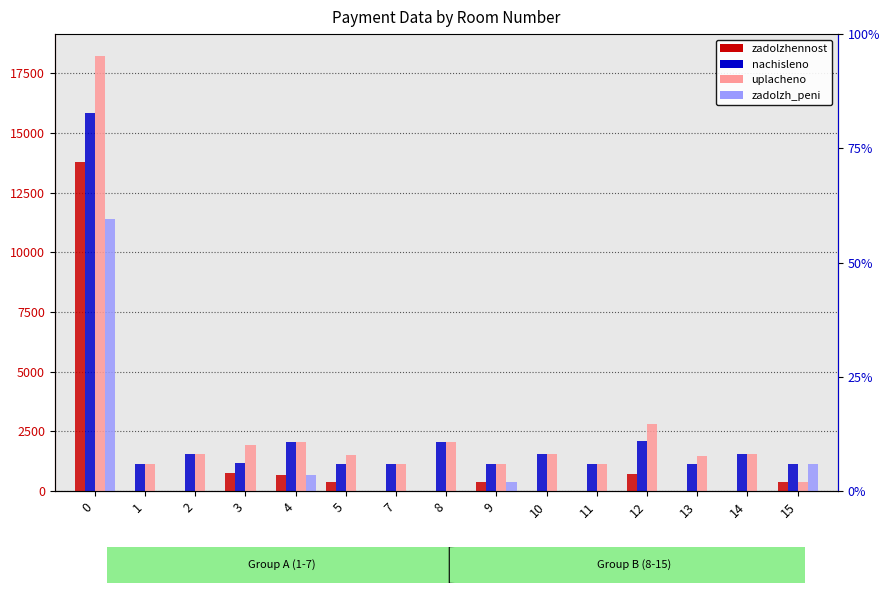

Count the number of categories in the chart.

15